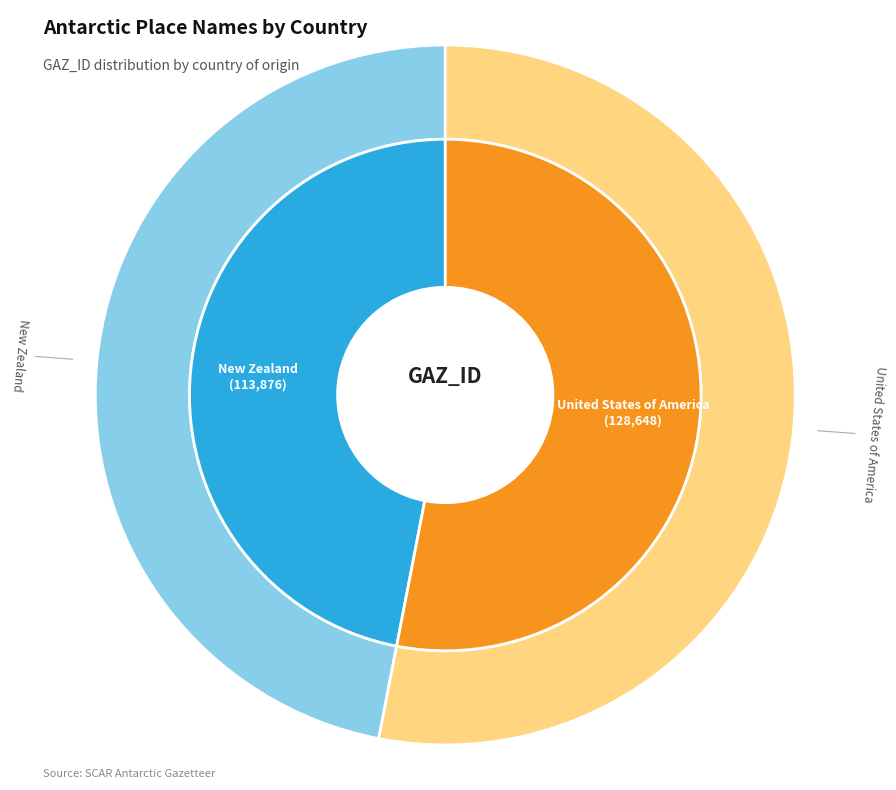

What is the ratio of the value at New Zealand to the value at United States of America?

0.9